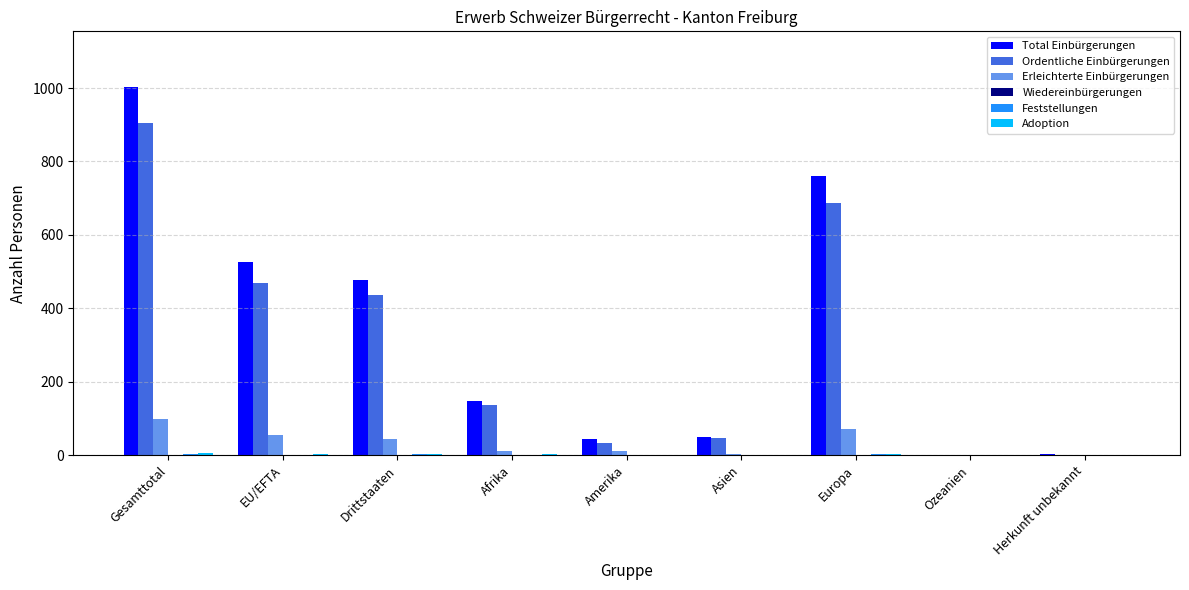

True or false: Total Einbürgerungen has a value of 147 at Afrika.

True